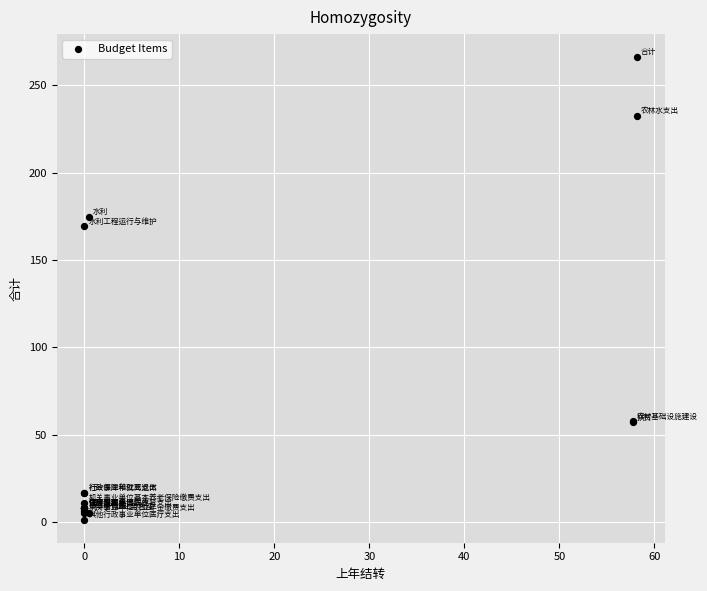

What Y value in the scatter plot is closest to 133?

169.2